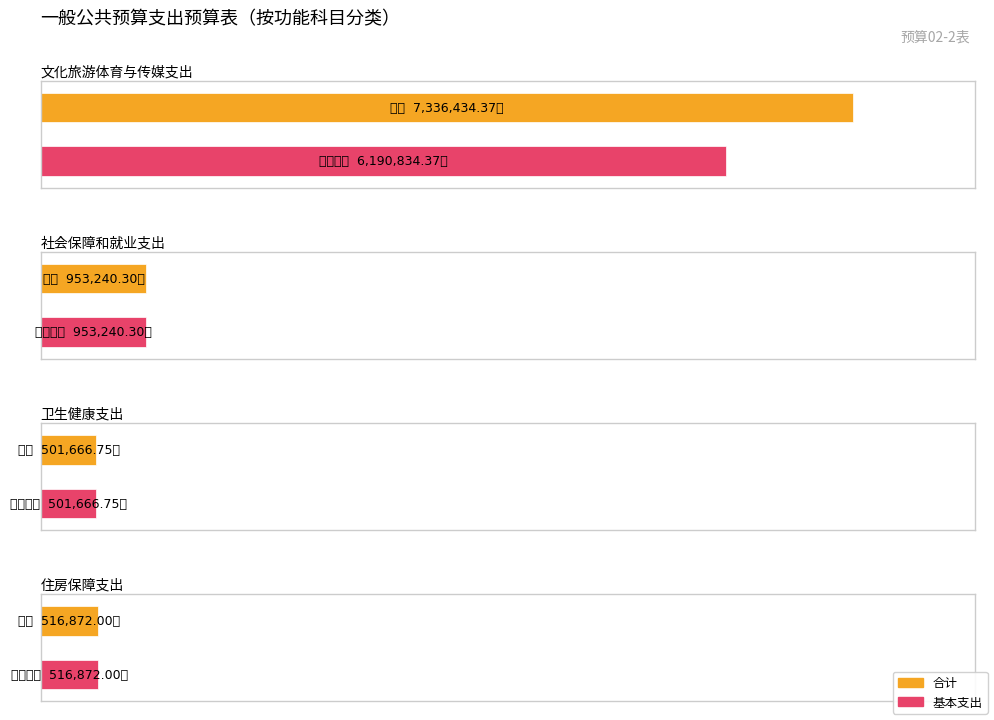

How many data points in 合计 are less than 953240?

2